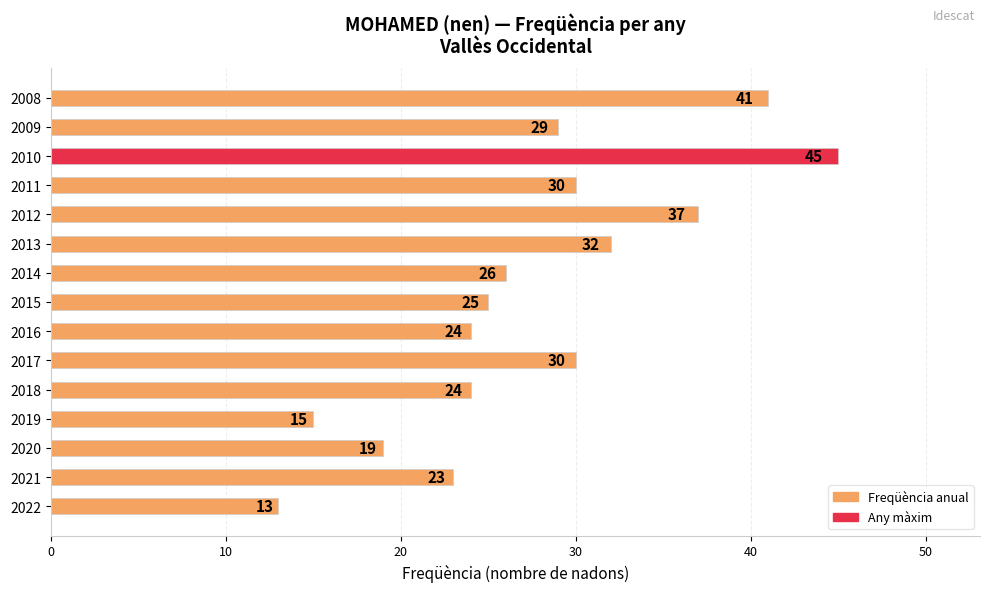

Reading bottom to top, what are all the values shown in this chart?

2022=13	2021=23	2020=19	2019=15	2018=24	2017=30	2016=24	2015=25	2014=26	2013=32	2012=37	2011=30	2010=45	2009=29	2008=41